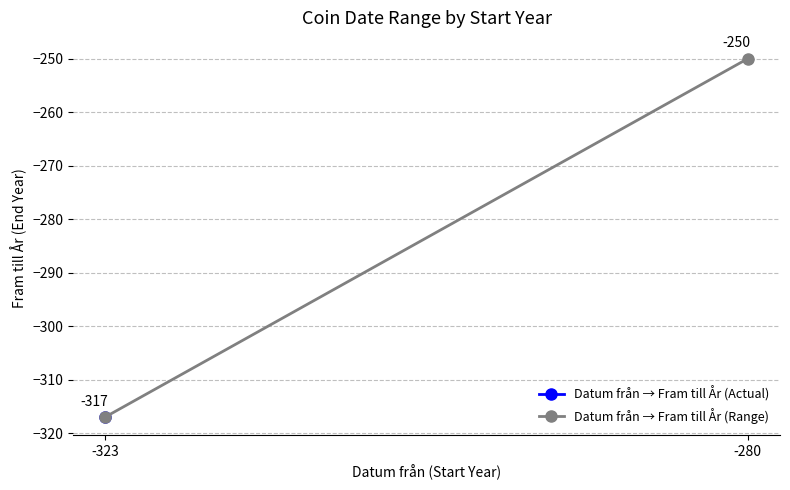

Reading left to right, what are all the values shown in this chart?

-323=-317	-280=-250